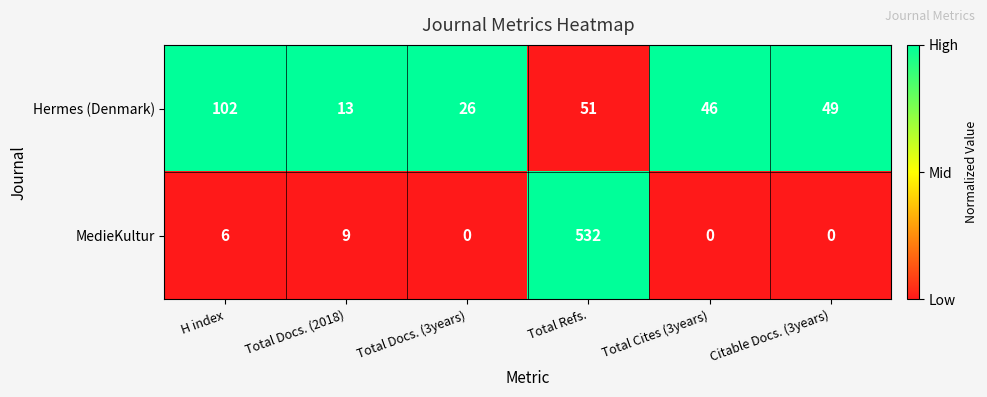

How many data points does each series have?

6